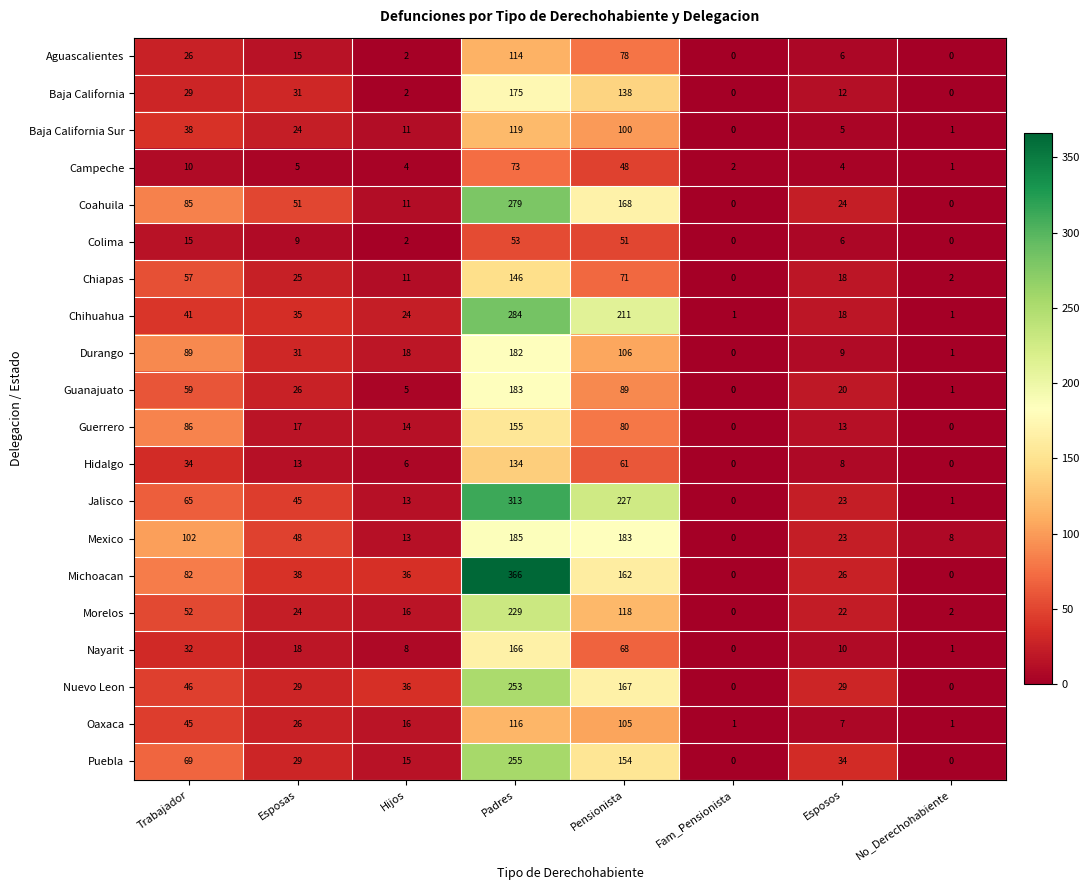

What is the sum of all Colima values?

136